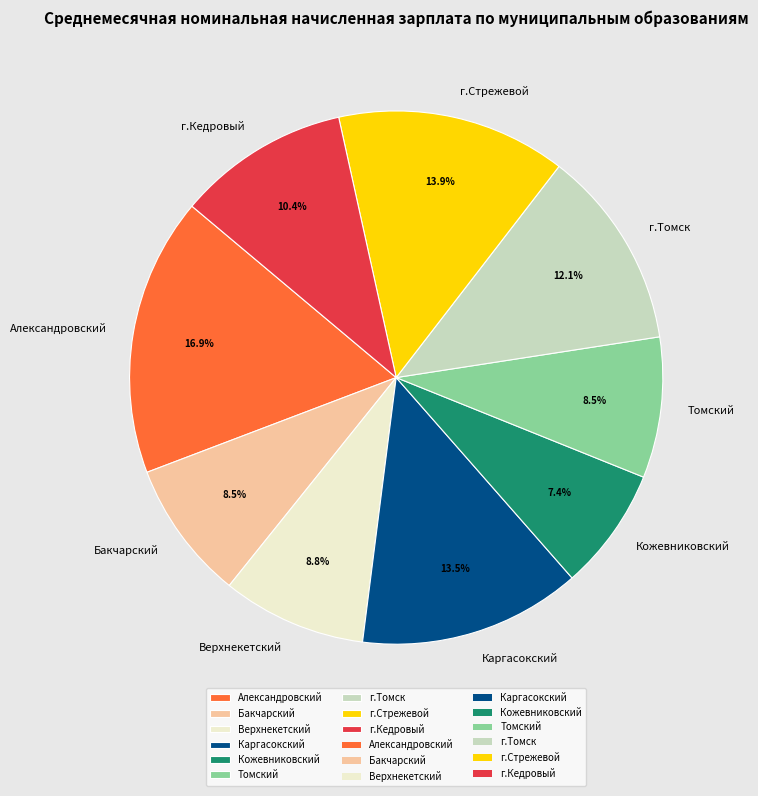

Which has a higher value, Бакчарский or Кожевниковский?

Бакчарский